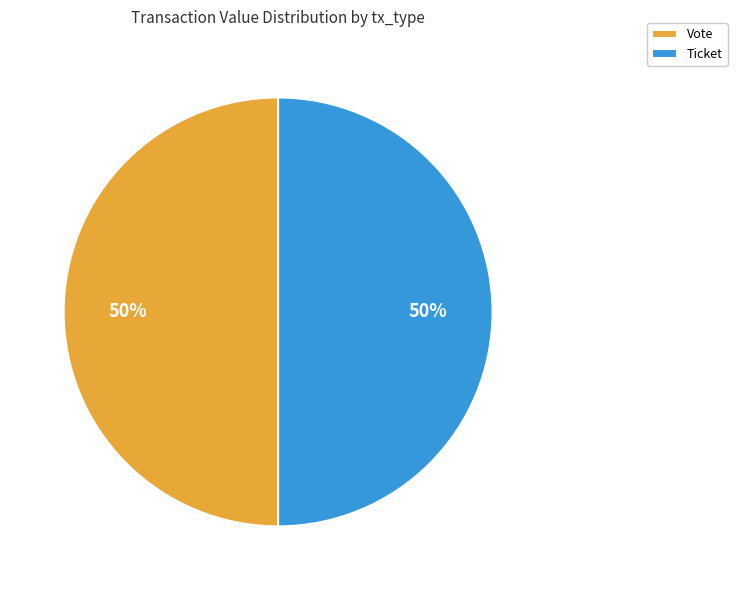

Do Ticket and Vote together represent more than half of the pie?

Yes